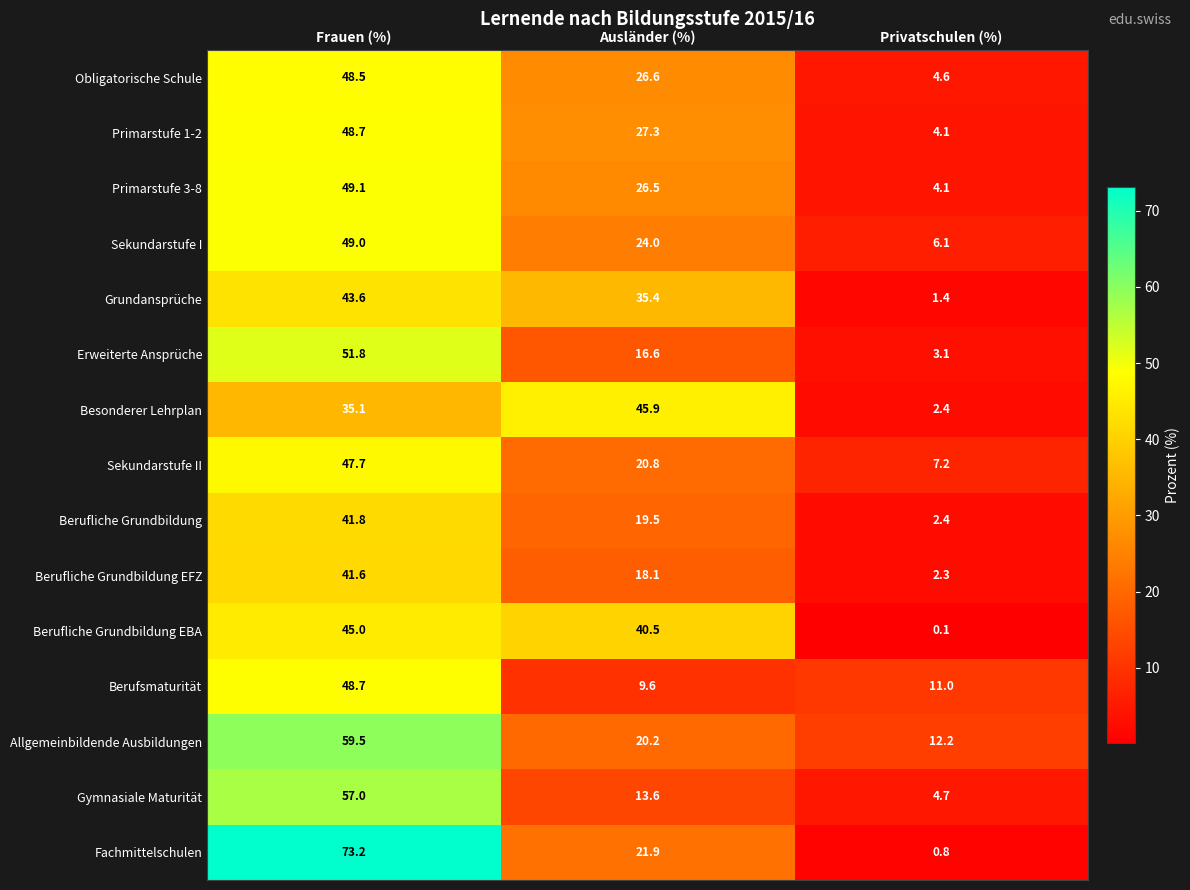

At which label does Erweiterte Ansprüche first exceed 16?

Frauen (%)